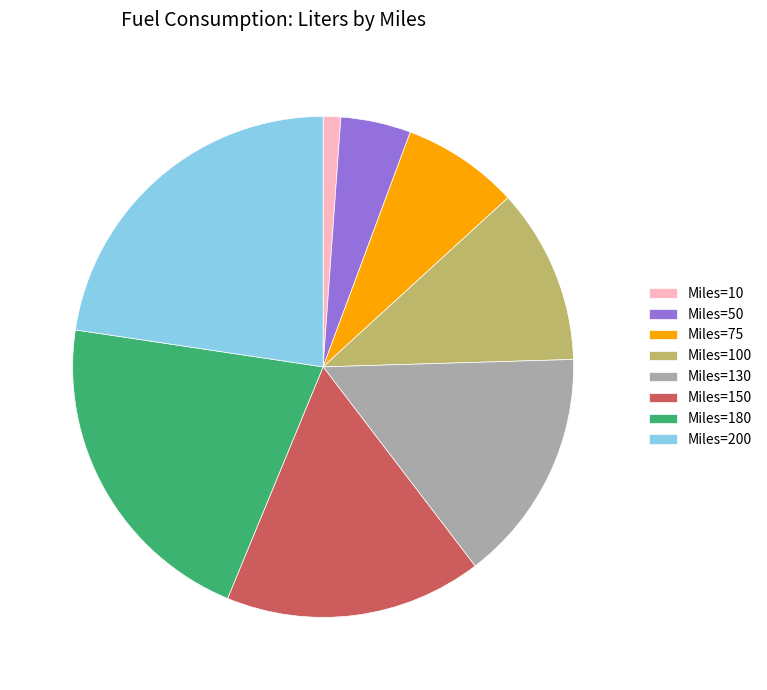

Between Miles=50 and Miles=180, which is larger?

Miles=180